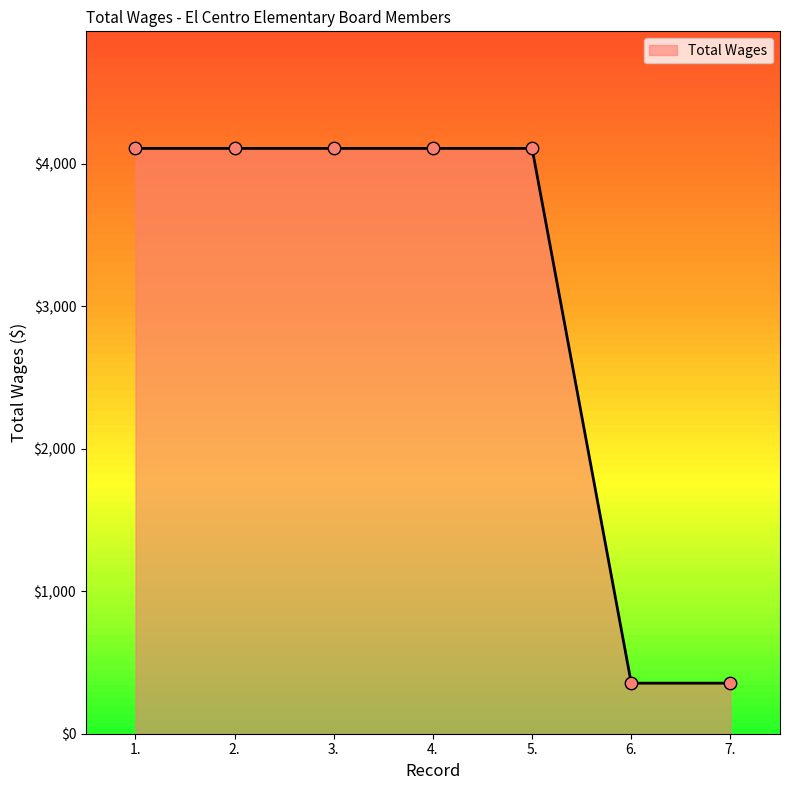

Between 1. and 6., which is larger?

1.